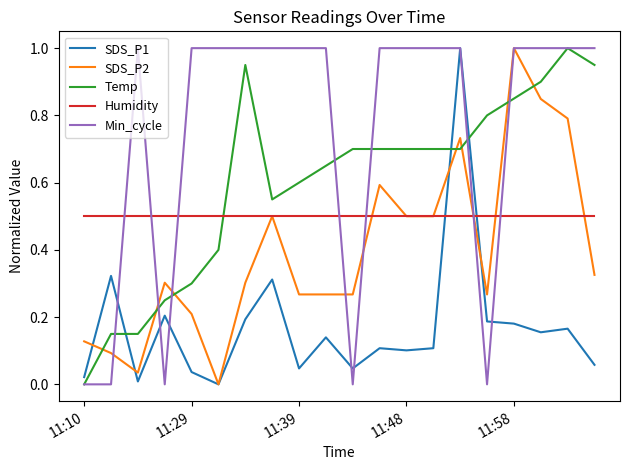

List the series in order of their overall mean, lowest first.

SDS_P1, SDS_P2, Humidity, Temp, Min_cycle